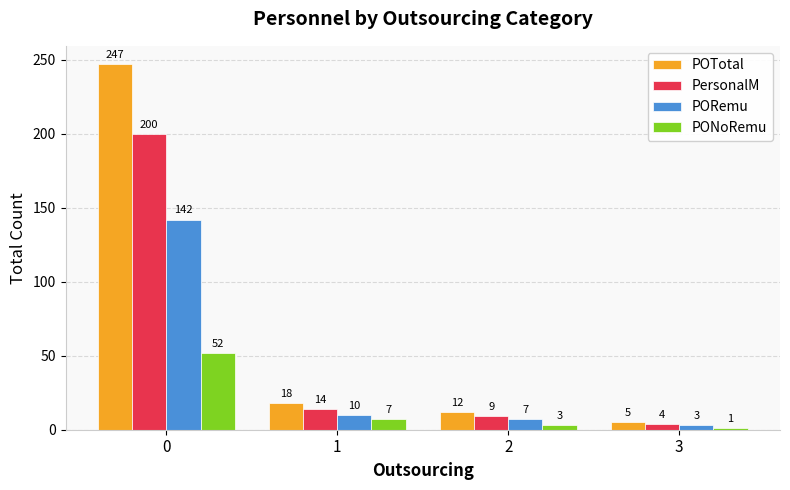

At how many categories does at least one series exceed 136?

1